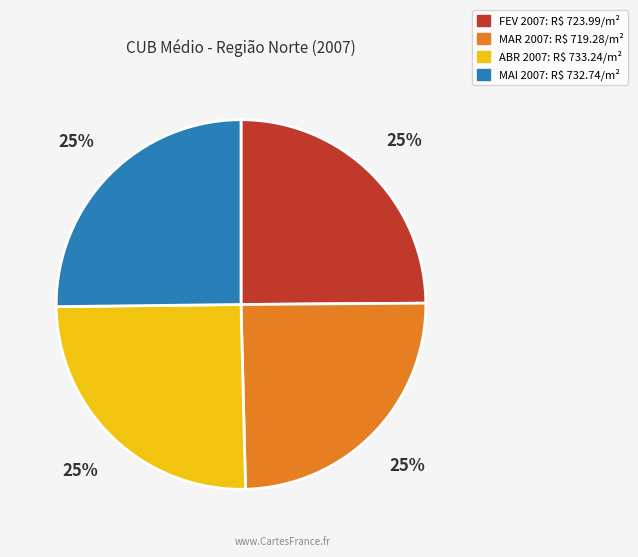

To the nearest percent, what percentage of the pie is MAI?

25%